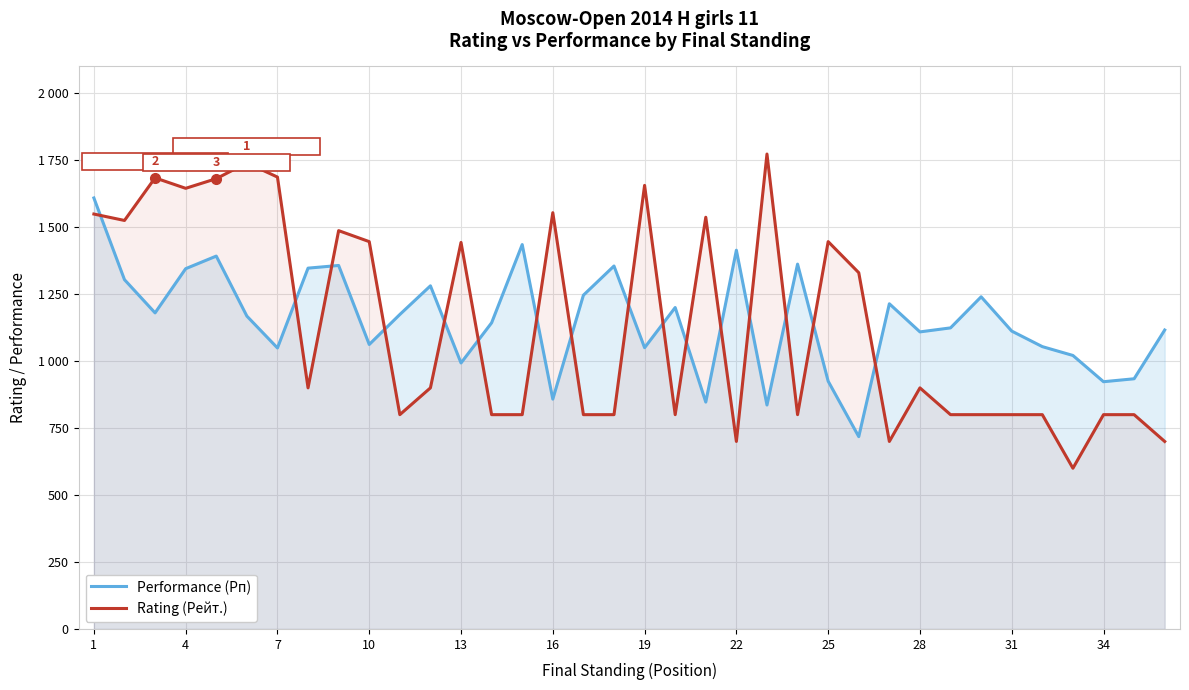

Reading right to left, transcribe all the data shown in this chart.

Performance (Рп): 1116	934	923	1021	1054	1112	1240	1124	1109	1214	718	925	1362	836	1414	847	1200	1050	1355	1246	858	1435	1143	993	1281	1174	1062	1357	1347	1049	1168	1392	1345	1180	1304	1609
Rating (Рейт.): 700	800	800	600	800	800	800	800	900	700	1330	1446	800	1773	700	1537	800	1656	800	800	1554	800	800	1443	900	800	1446	1487	900	1687	1740	1681	1645	1684	1525	1549